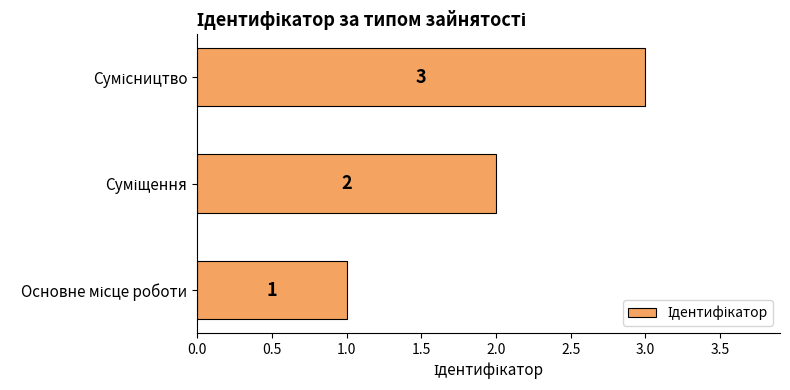

What is the sum of all values?

6